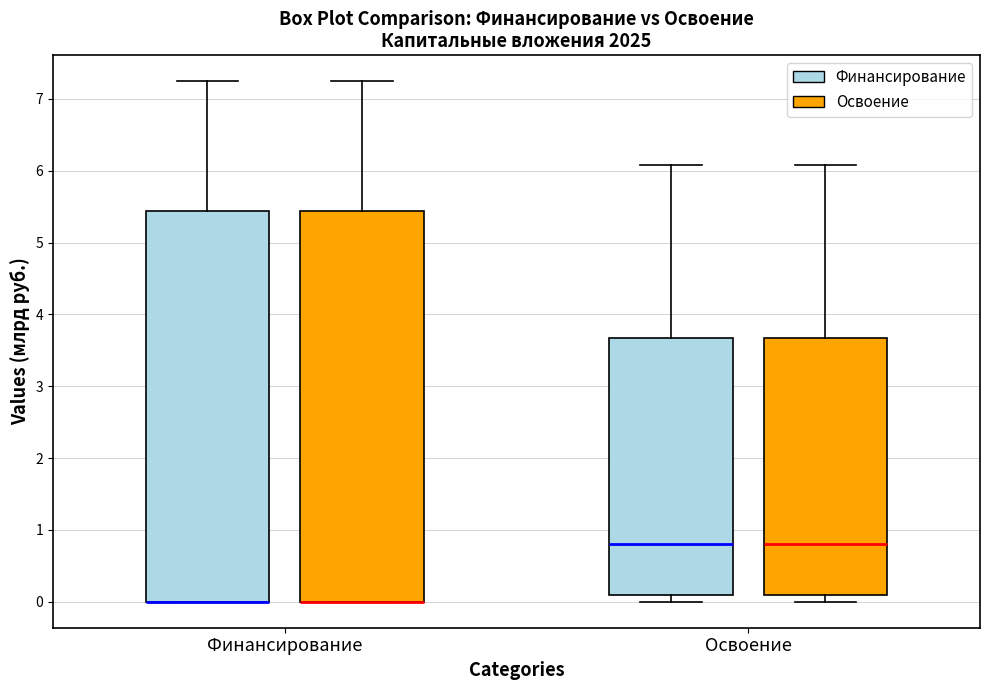

Where does the upper whisker of the box for Освоение (Освоение) end on the y-axis? The values are not printed on the chart, so give them approximately, as read against the axis.

6.1